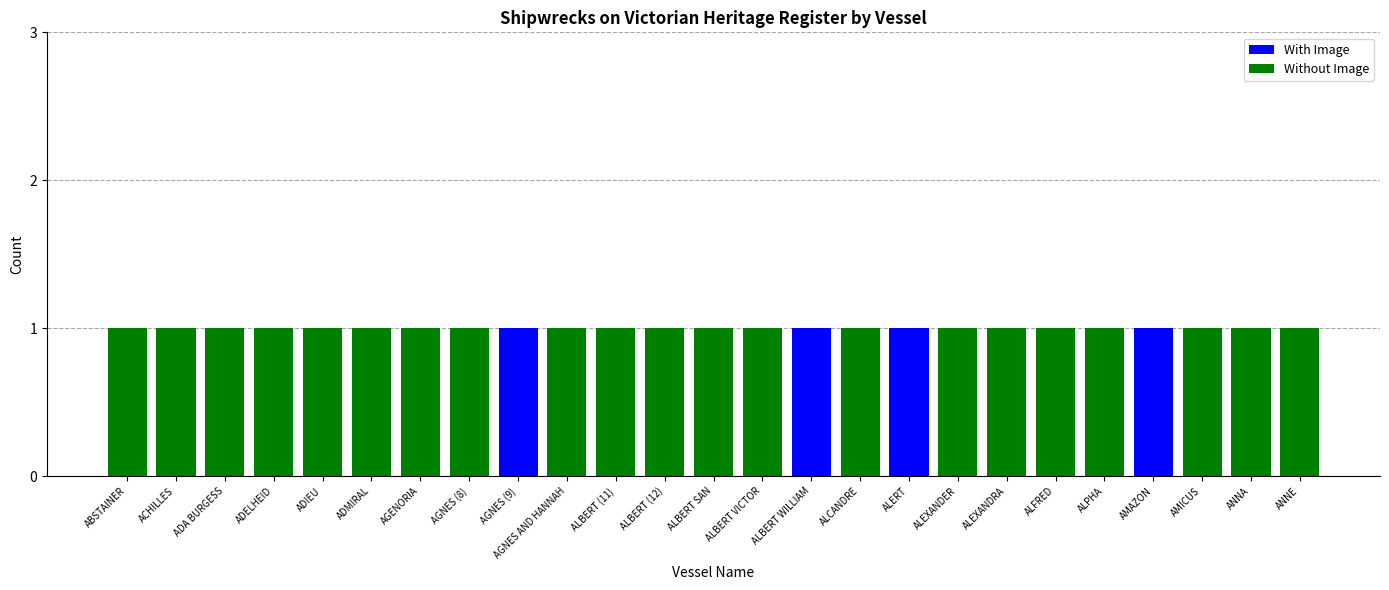

The value of With Image at ALCANDRE is 1. True or false?

False